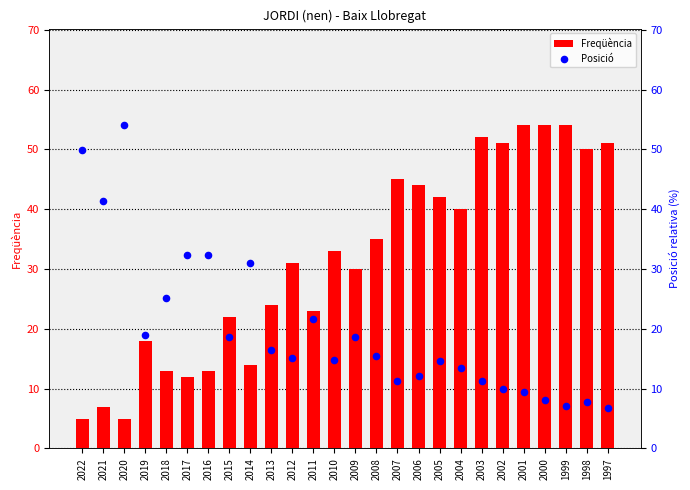

Is the value of Posició at 2006 greater than the value of Freqüència at 2022?

Yes